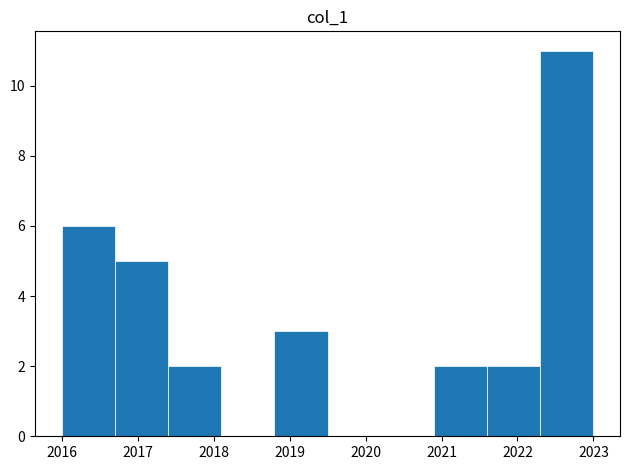

How tall is the bar that spans 2017.4 to 2018.1 on the x-axis? The values are not printed on the chart, so give them approximately, as read against the axis.

2